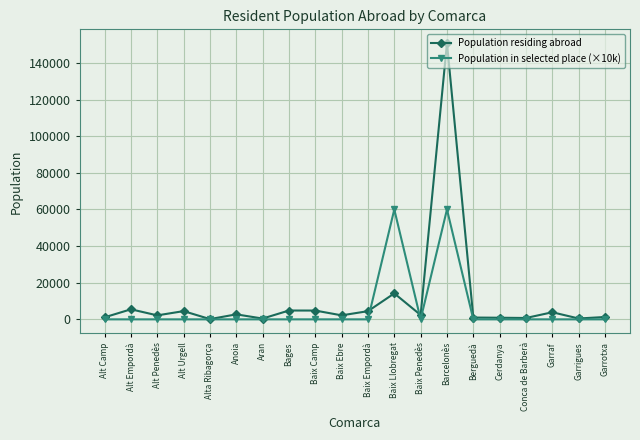

What is the label of the 5th point from the right?

Cerdanya